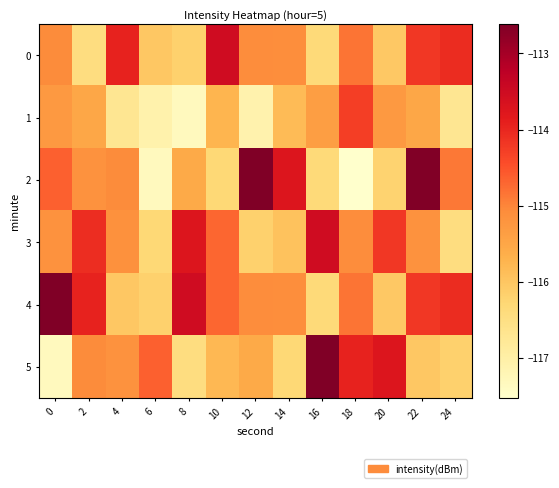

Which has a higher value, 16 or 6?

6